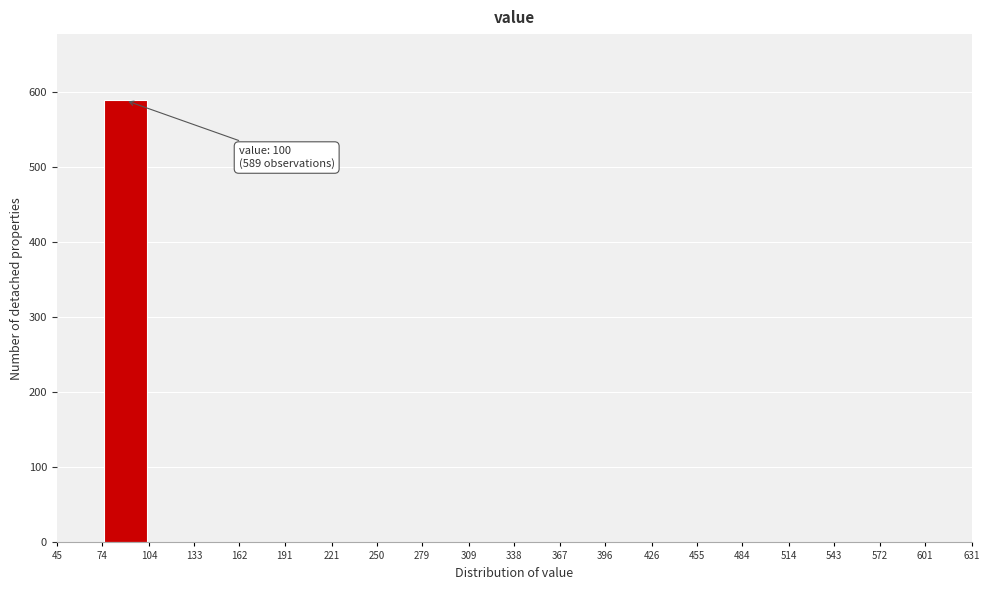

Which range on the x-axis has the tallest bar?

74 to 104